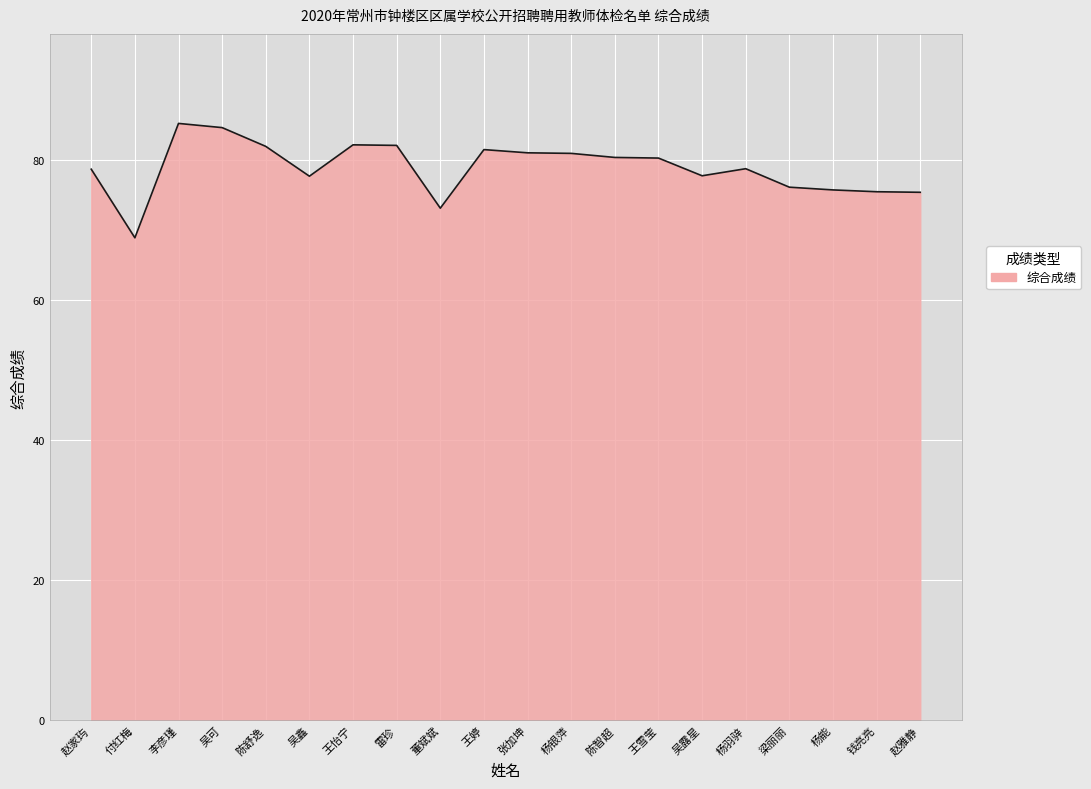

What position from the left is 赵雅静?

20